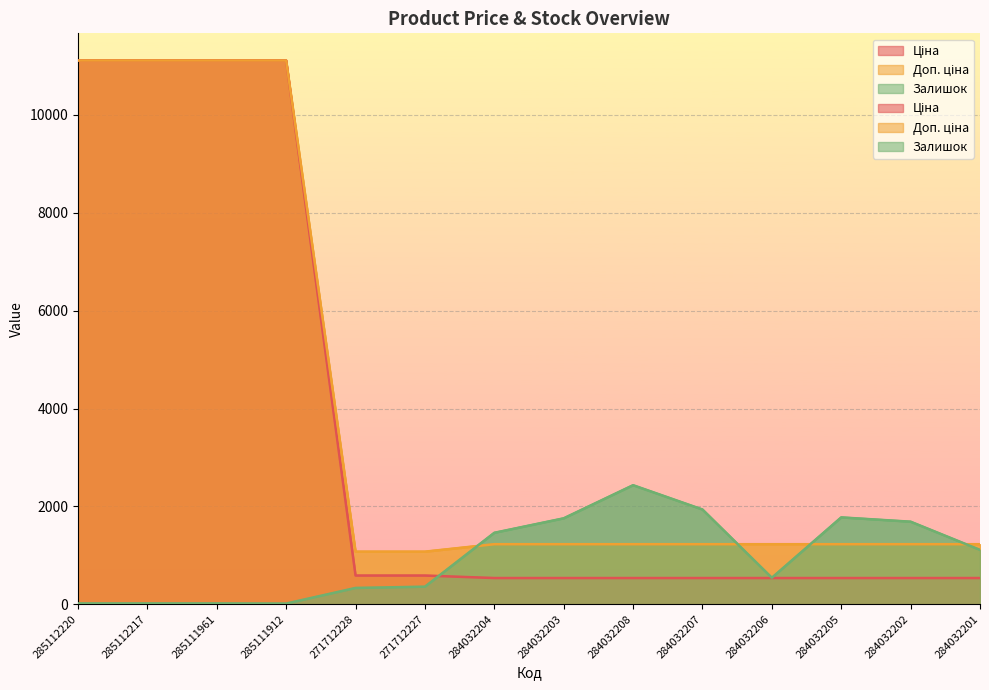

How many lines are shown in the chart?

3